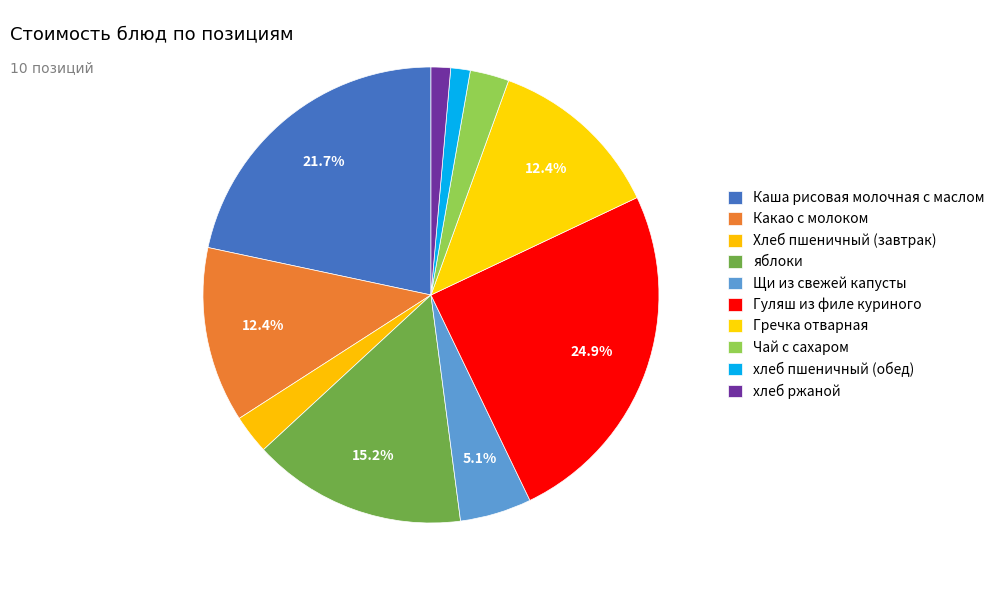

Count the number of slices in the pie.

10